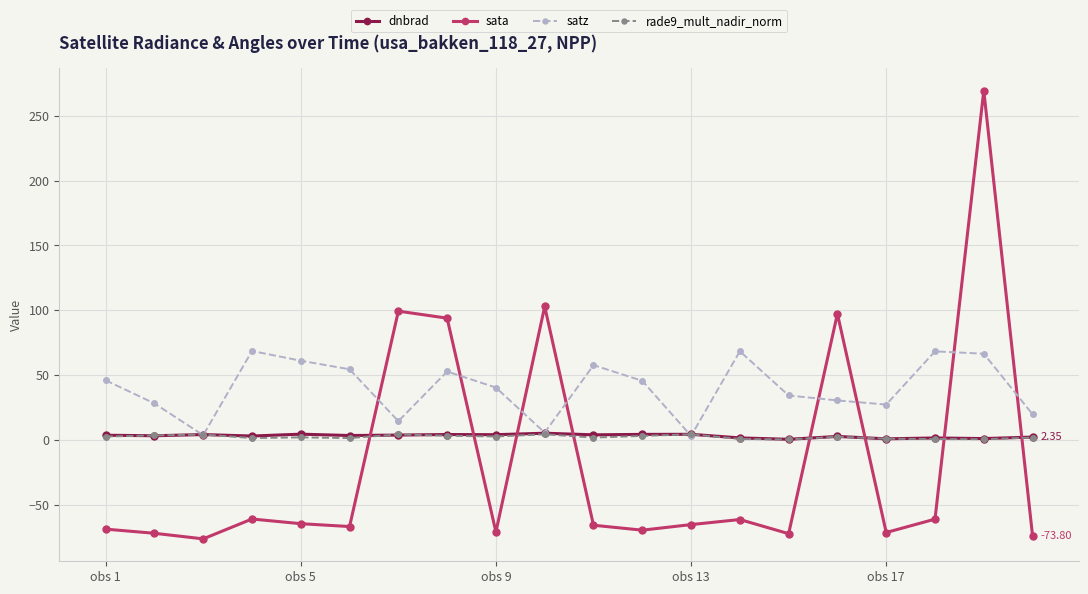

Does the chart display data point markers on the line(s)?

Yes